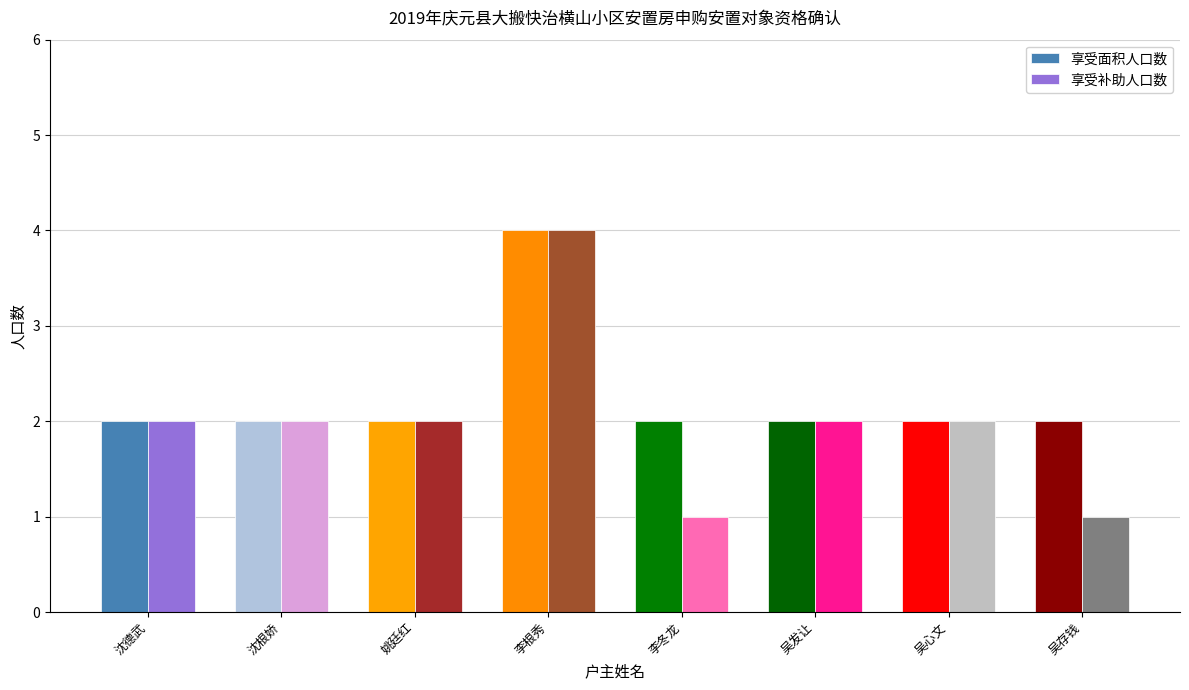

The value of 享受面积人口数 at 沈德武 is 1. True or false?

False